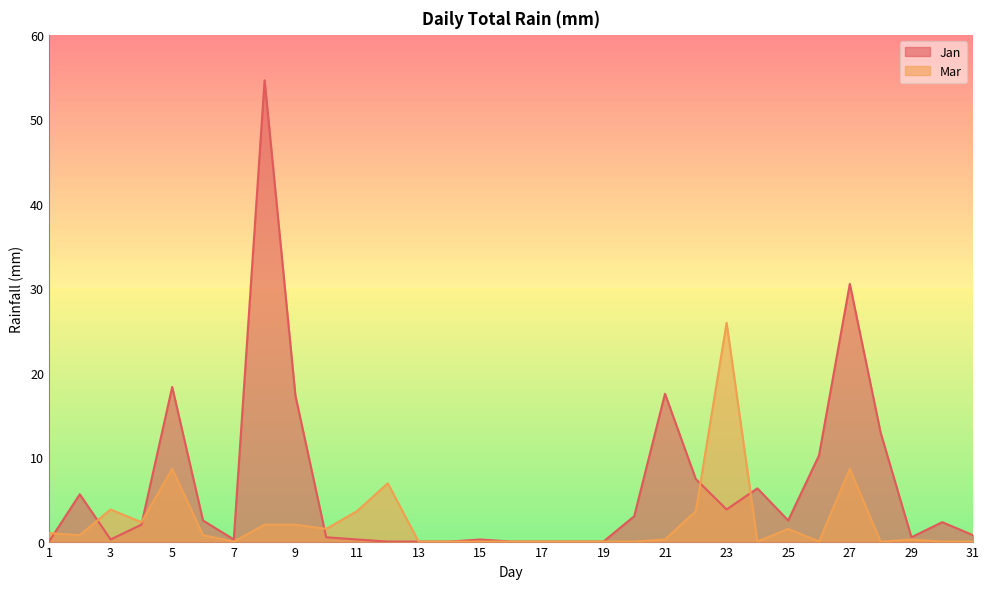

What is the spread (max minus min) of values at 25?

1.0